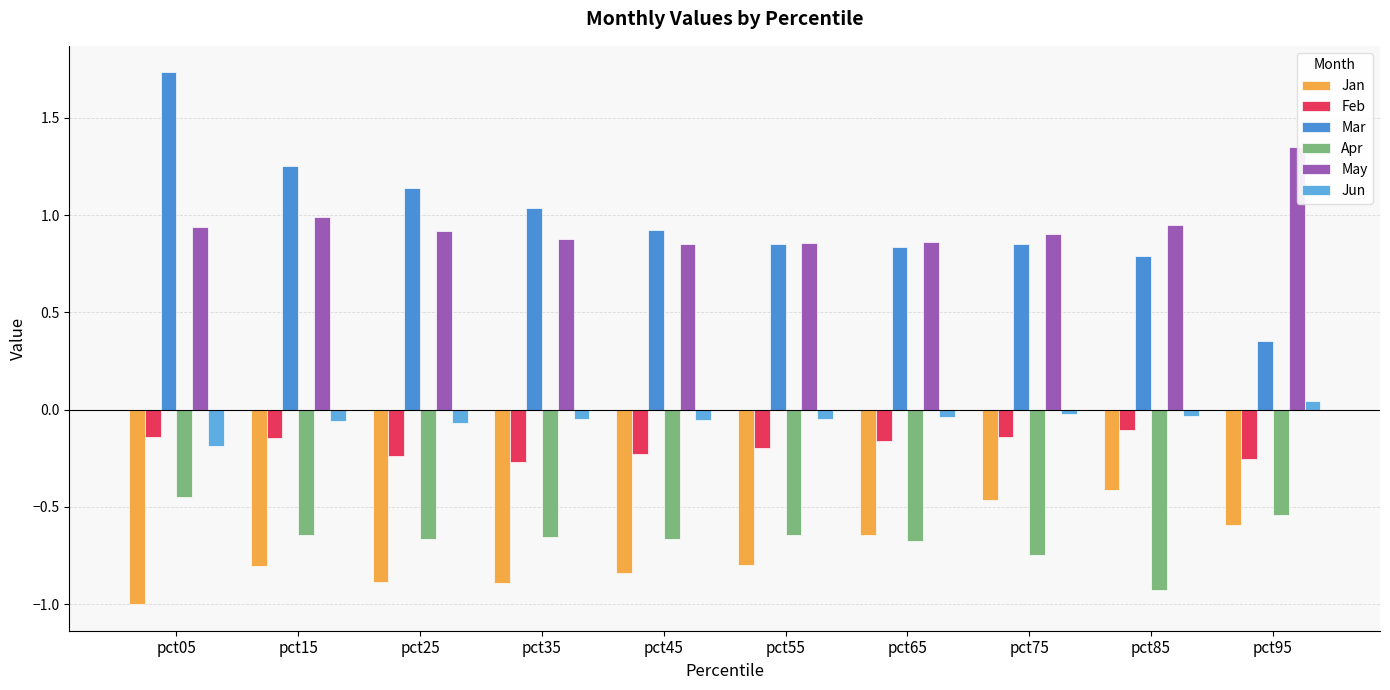

How many bars are there in each group?

6